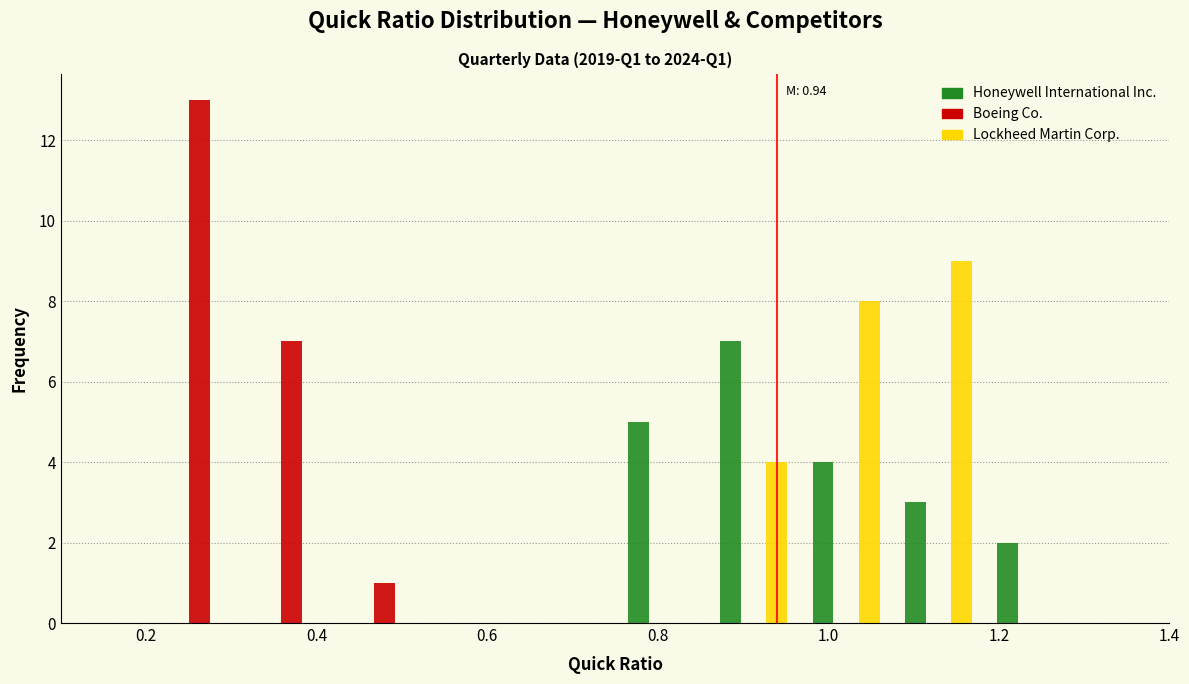

In the Boeing Co. series, which range on the x-axis has the tallest bar?

0.20 to 0.32